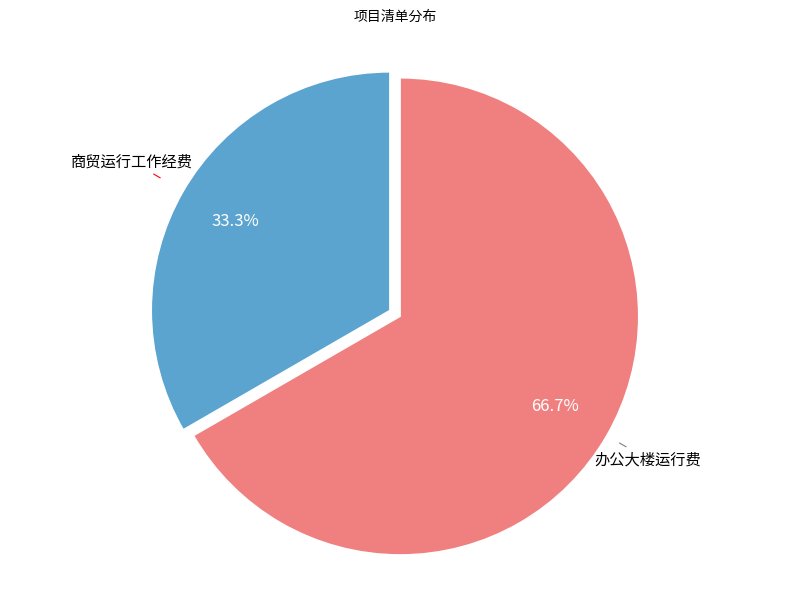

The 办公大楼运行费 slice represents 67% of the pie. True or false?

True